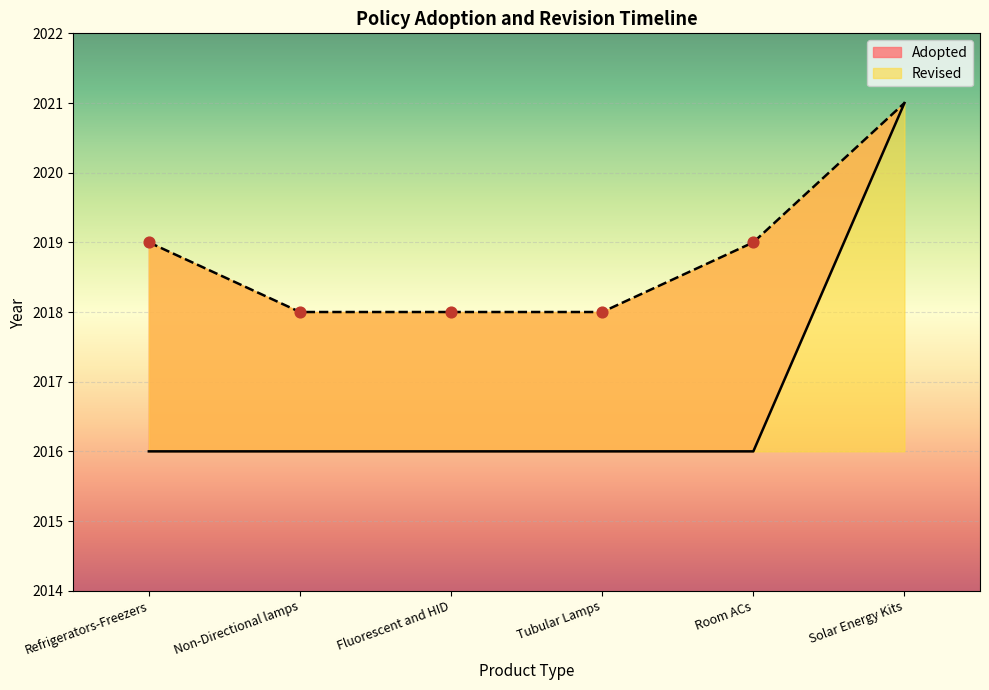

Which has a higher value, Solar Energy Kits or Fluorescent and HID?

Solar Energy Kits